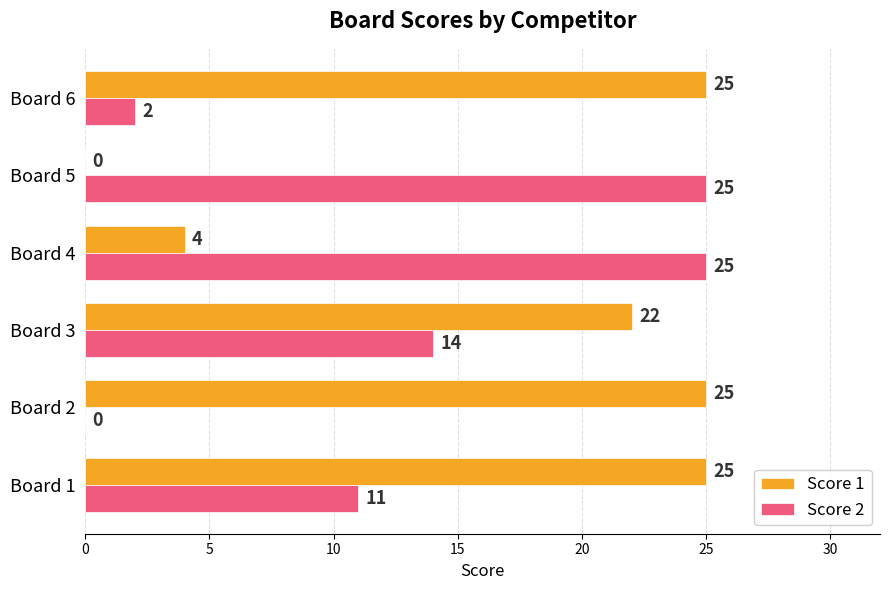

At which label is Score 1 closest to 12?

Board 4